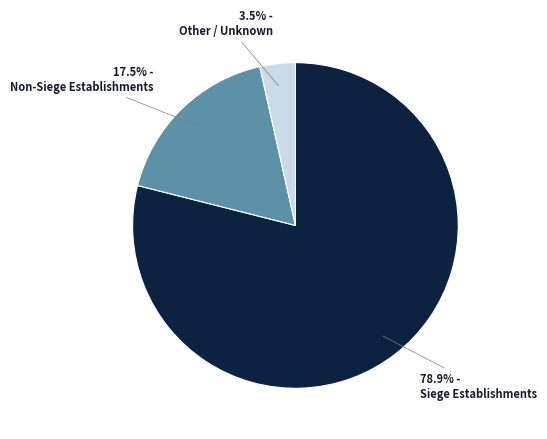

Is there a majority slice in this chart?

Yes